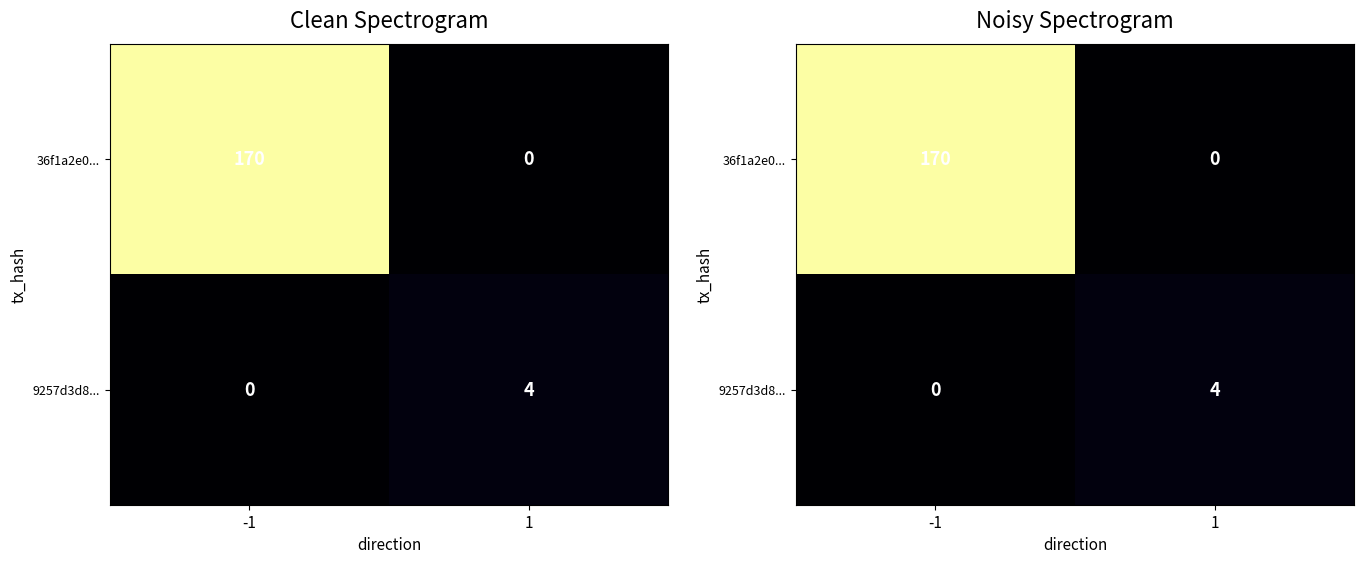

The 9257d3d8... series shows 2 at -1. True or false?

False